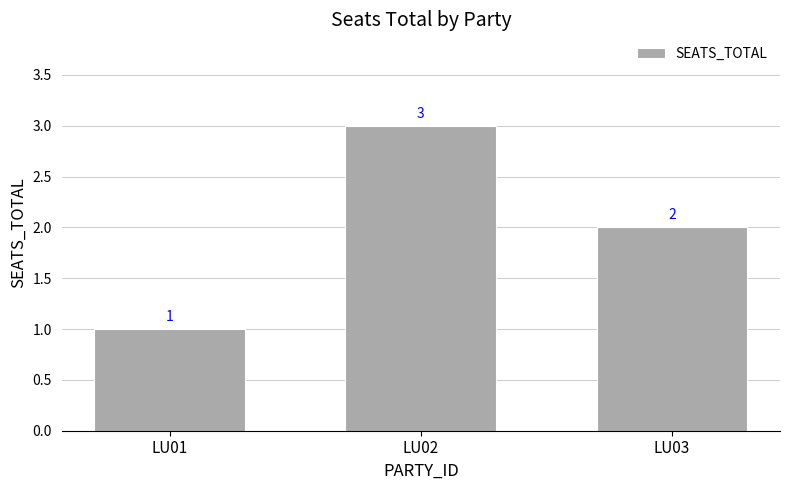

At which label is the value closest to 2?

LU03